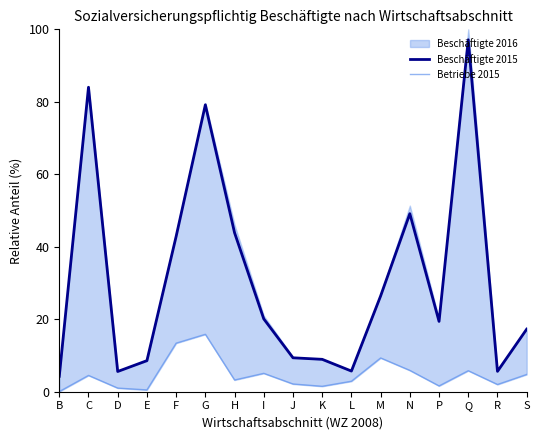

The value of Beschäftigte 2015 at K is 8.9. True or false?

True